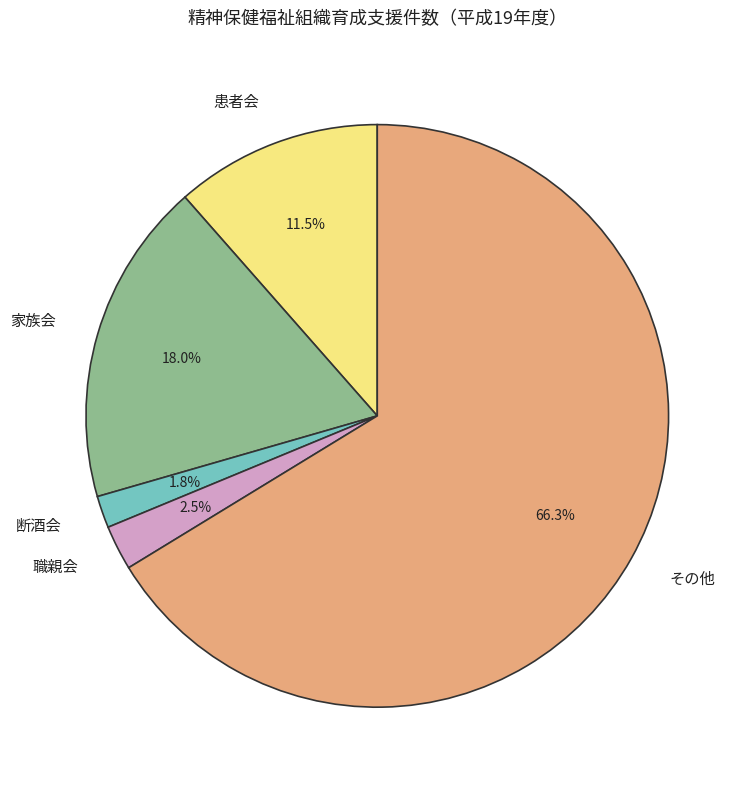

Is the sum of 患者会 and 職親会 greater than half?

No